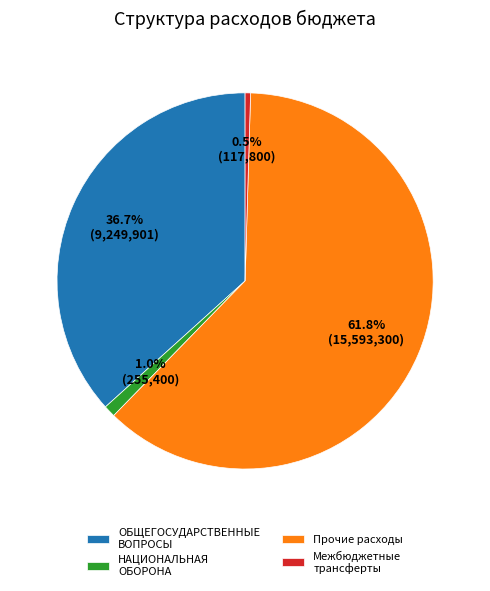

Is there a majority slice in this chart?

Yes